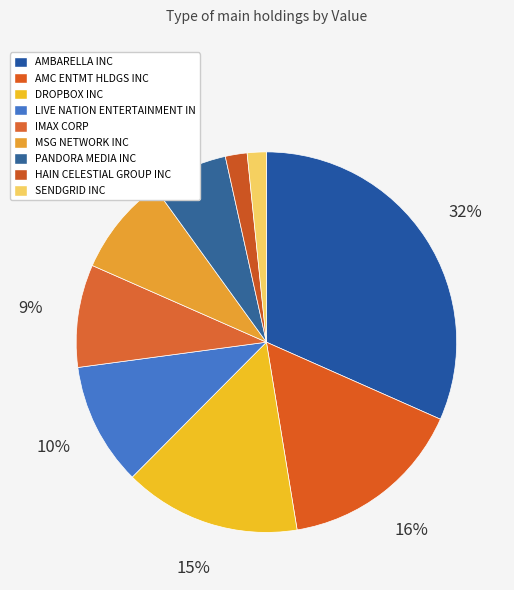

What percentage do PANDORA MEDIA INC and IMAX CORP together represent?

15.2%